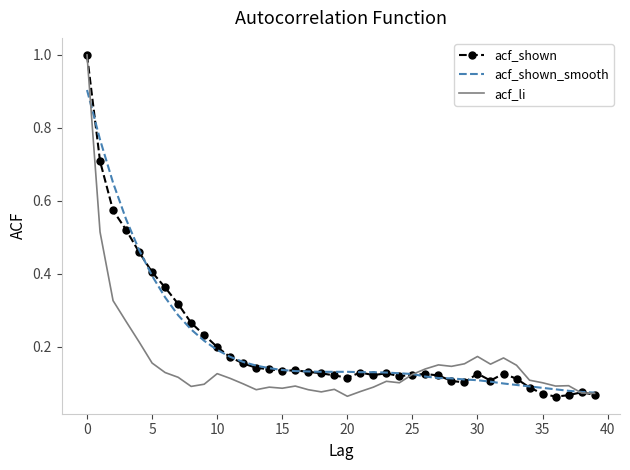

What is the maximum value shown in the chart?

1.0